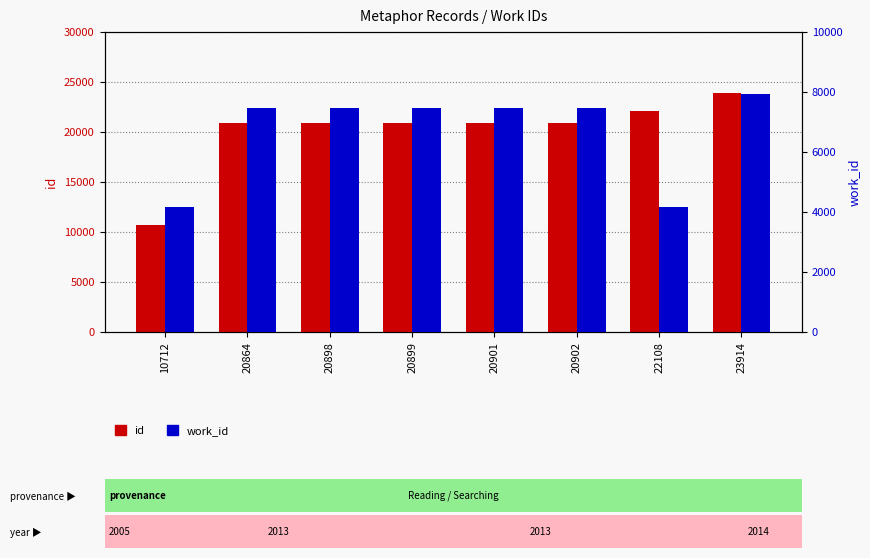

What is the total value across all series at 20901?

28371